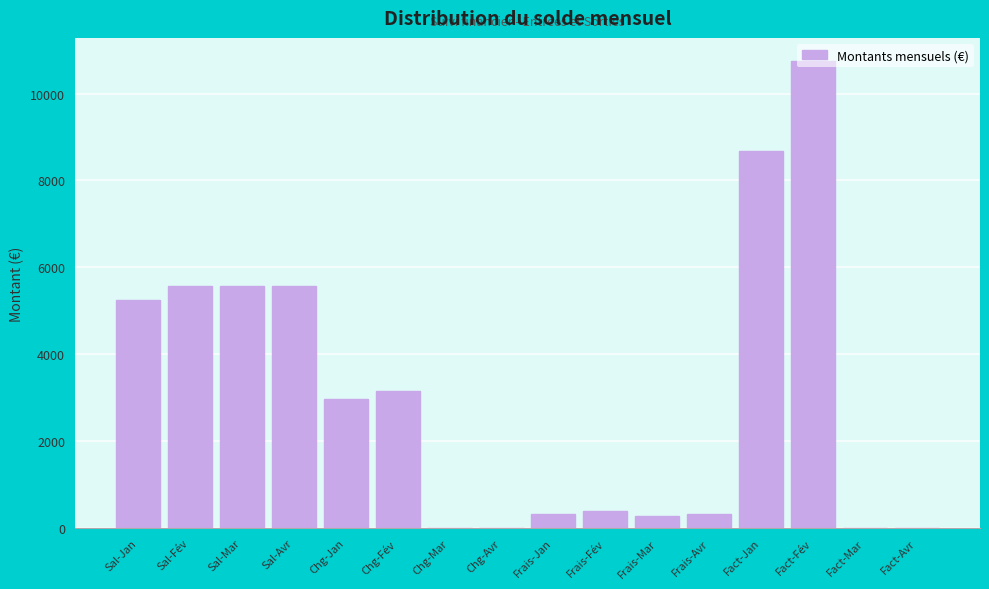

What is the maximum value shown in the chart?

10744.2